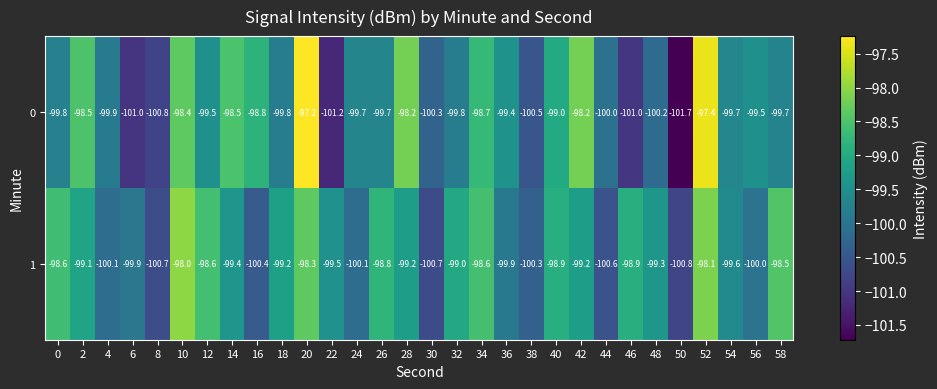

At 38, list the series in order from largest to smallest.

1, 0